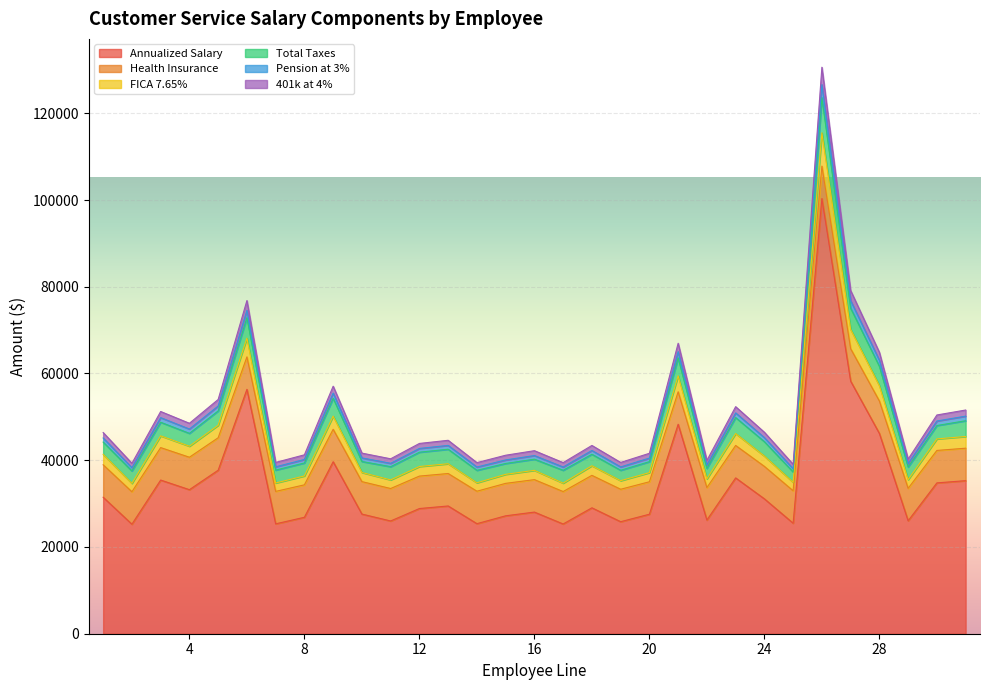

How many lines are shown in the chart?

6